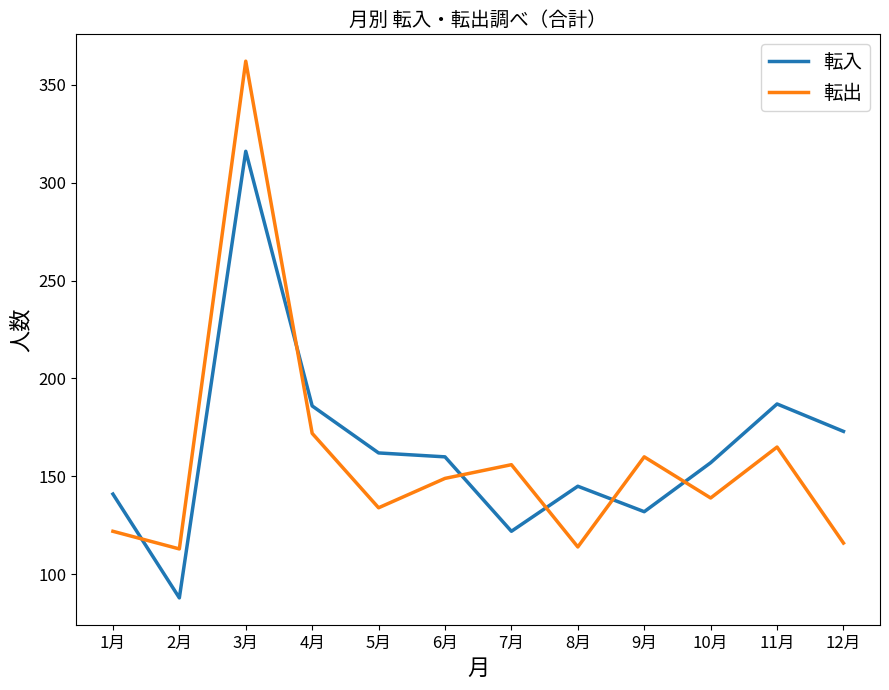

Which series has the widest spread of values?

転出